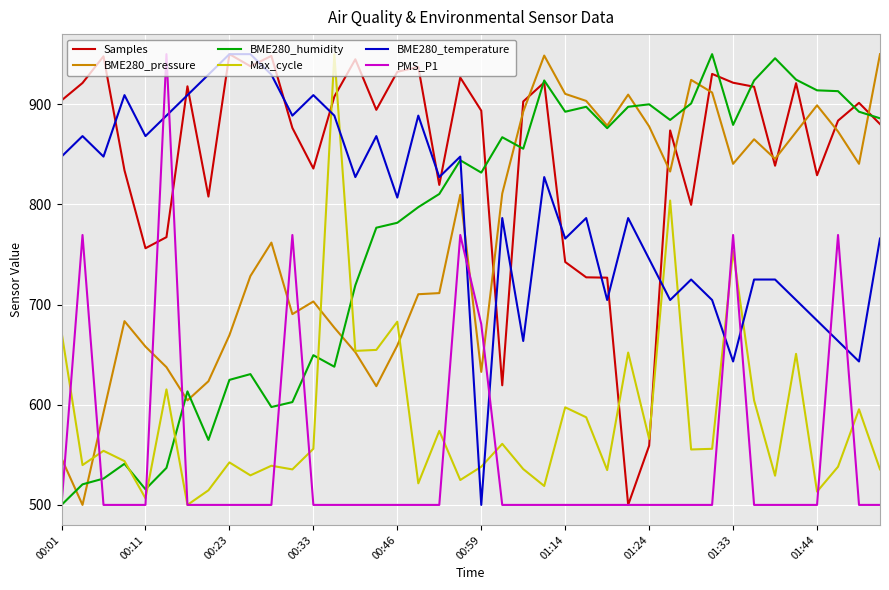

Which series has the largest total across all categories?

Samples